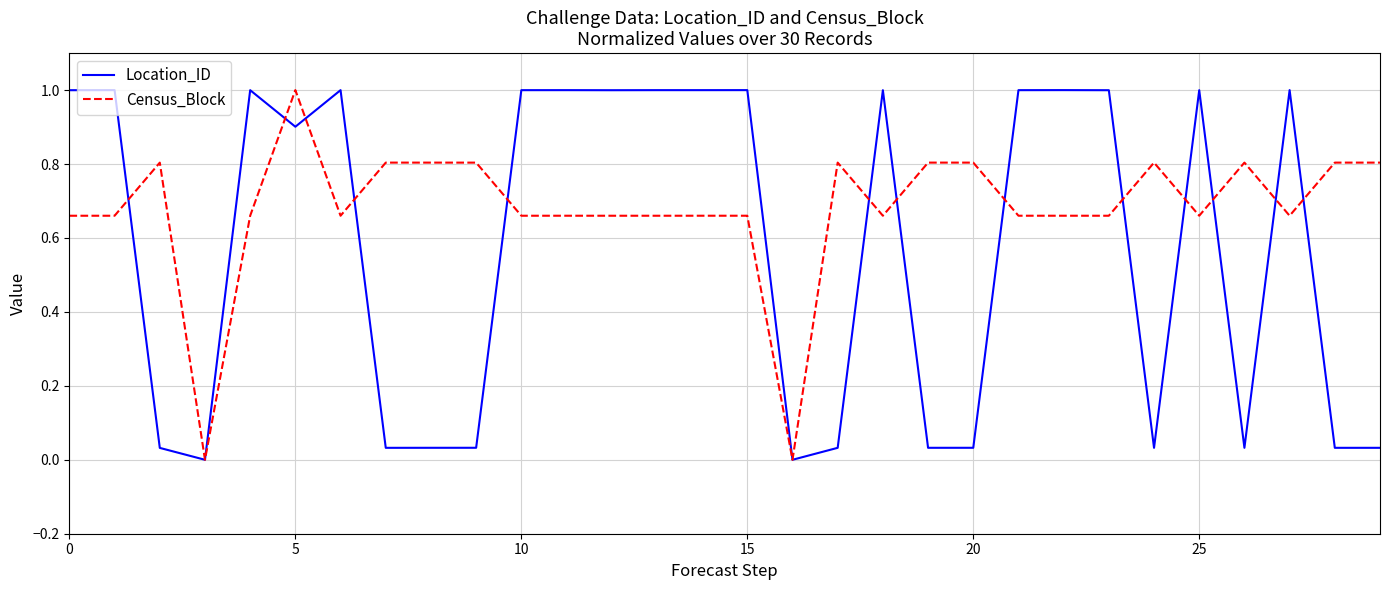

What is the difference between the maximum and minimum values in the Location_ID series?

1.0